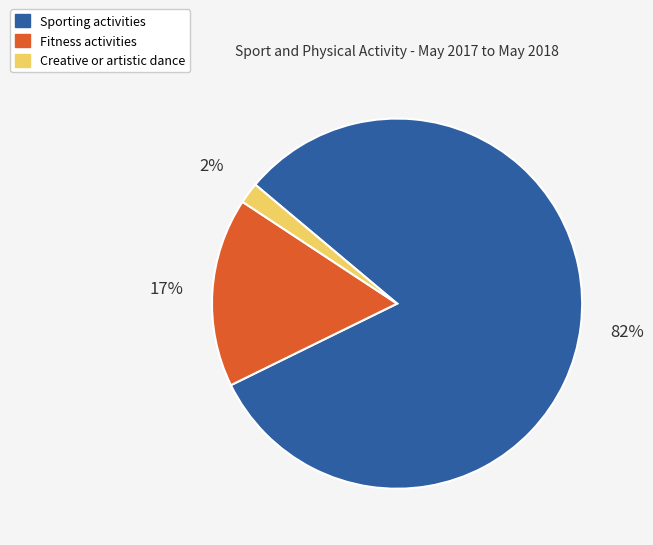

Does any single category account for the majority?

Yes